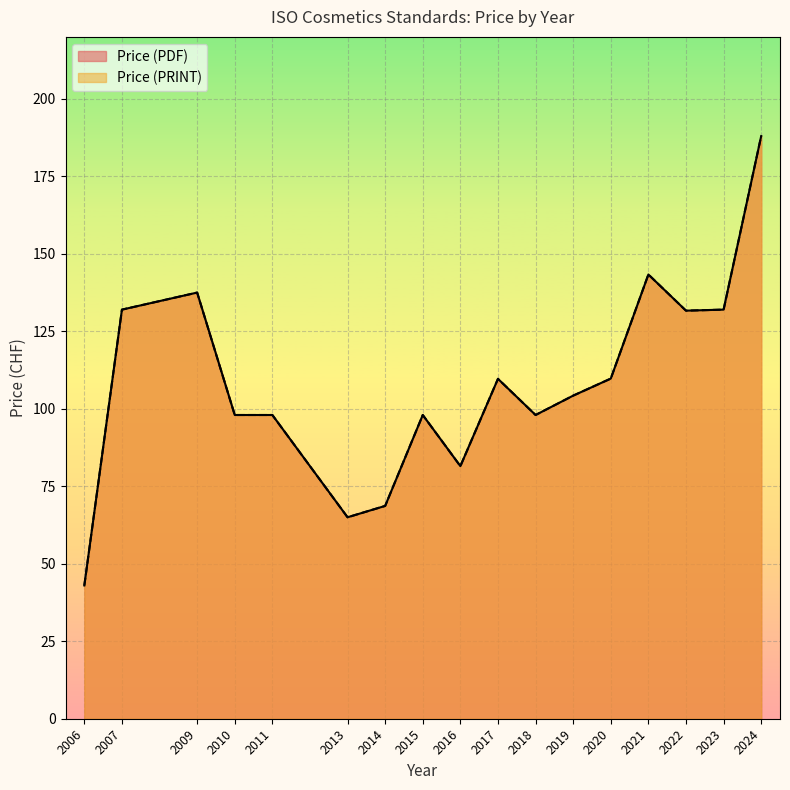

What is the average value of the Price (PDF) series?

110